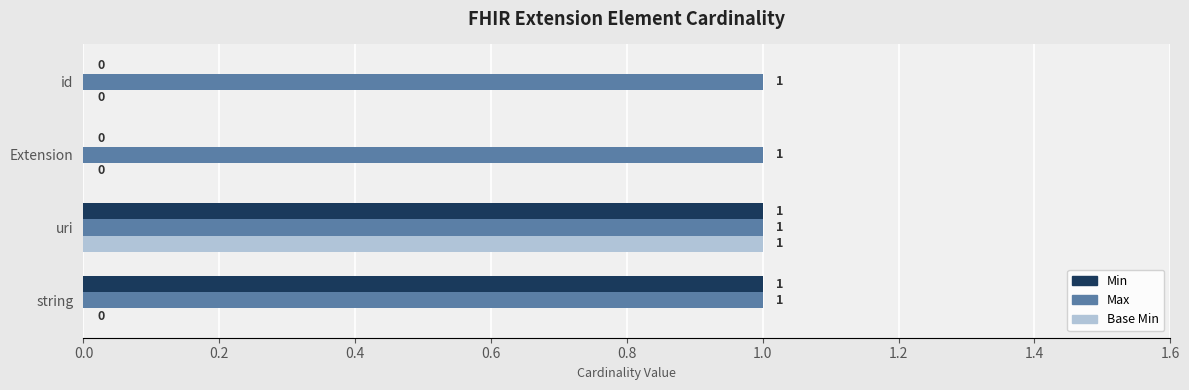

Is it true that Base Min equals 0 at Extension?

True